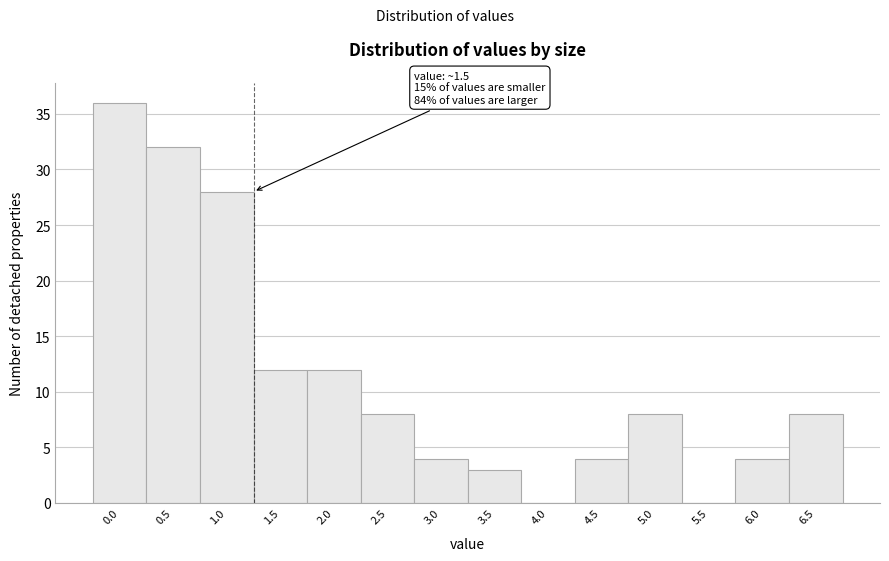

Reading left to right, what are all the values shown in this chart?

0.0=36	0.5=32	1.0=28	1.5=12	2.0=12	2.5=8	3.0=4	3.5=3	4.0=0	4.5=4	5.0=8	5.5=0	6.0=4	6.5=8